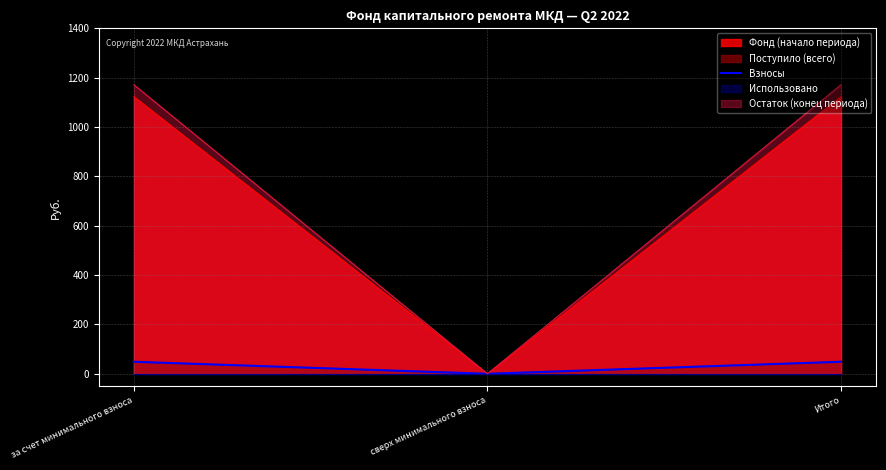

Is it true that the value at сверх минимального взноса is -27.7?

False